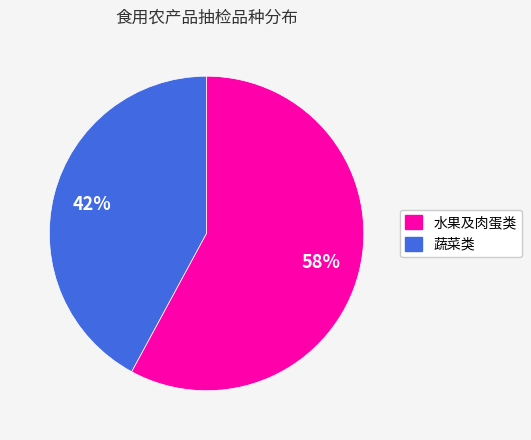

To the nearest percent, what is the average slice percentage?

50%